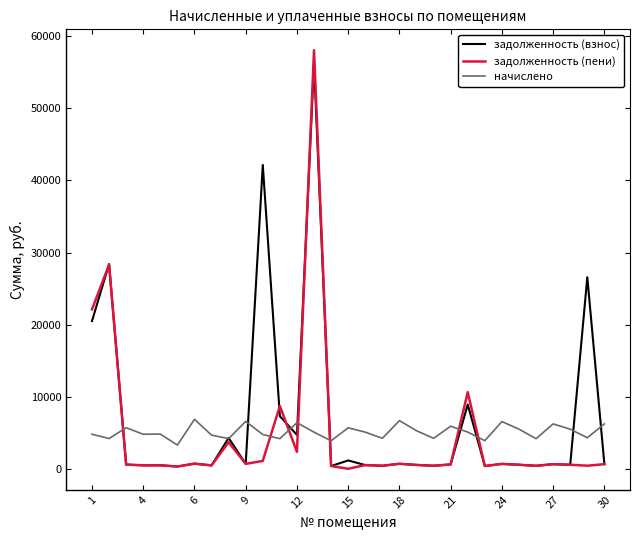

What are all the series names shown in the legend?

задолженность (взнос), задолженность (пени), начислено